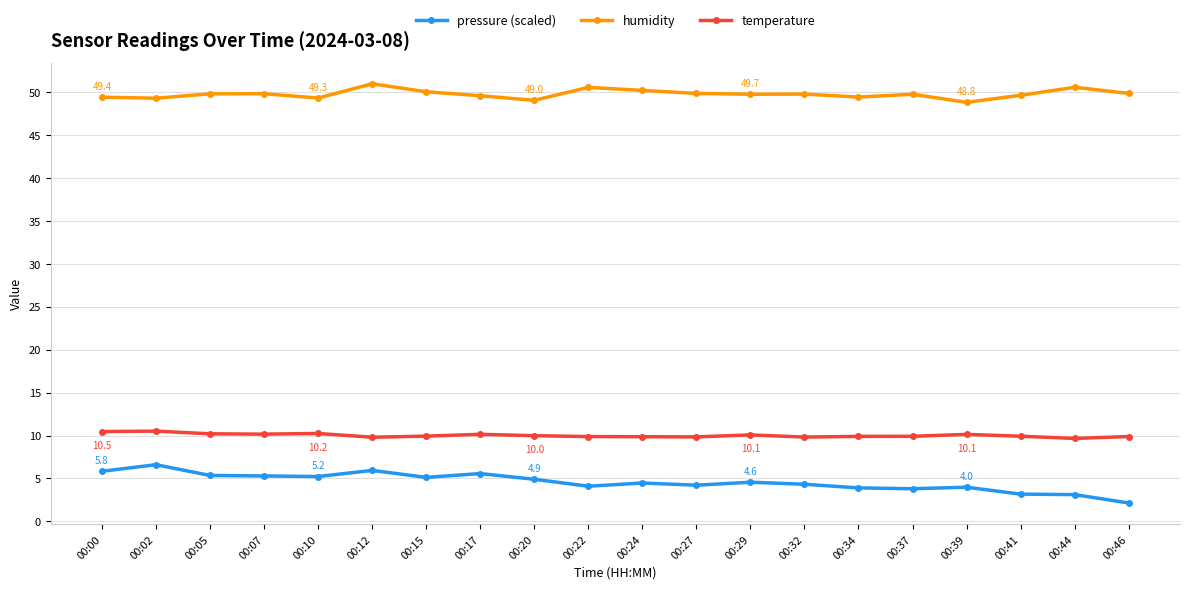

What is the minimum value for temperature?

9.7